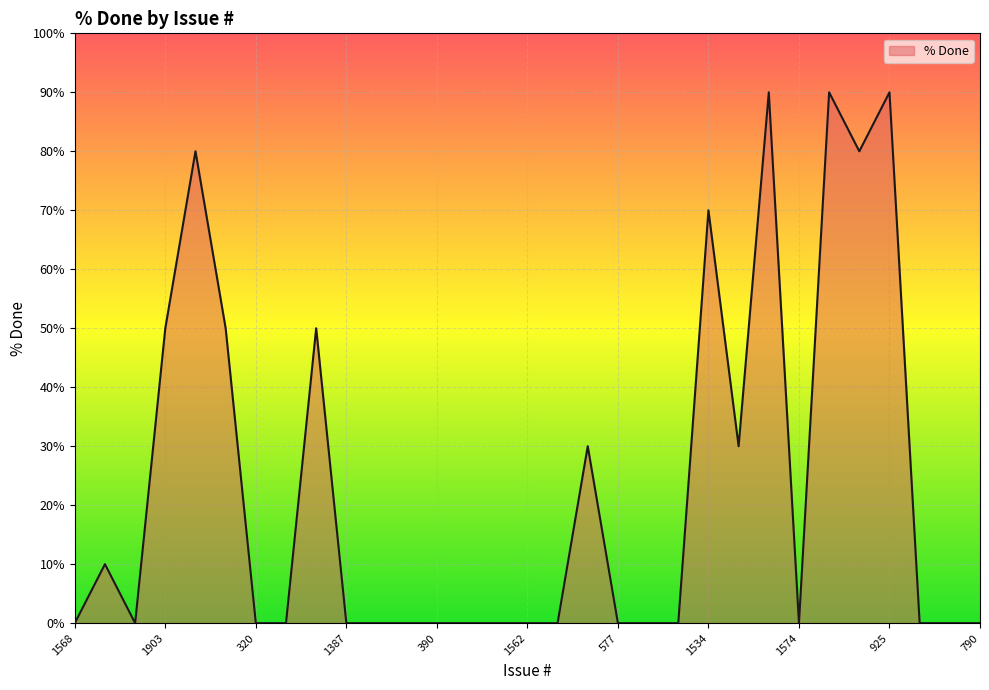

True or false: there are more than 1 points higher than both neighbors.

True